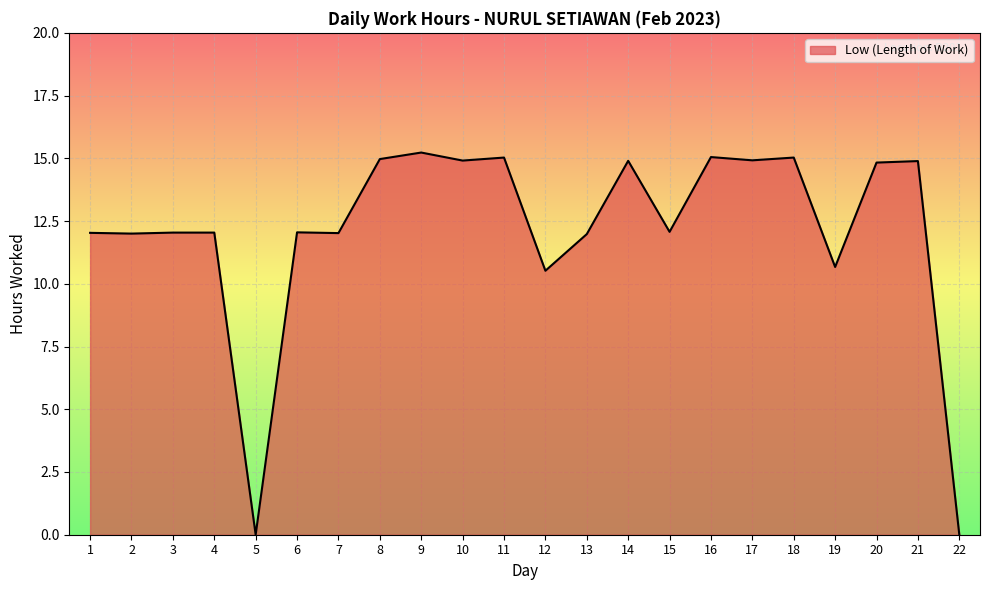

What is the difference between the maximum and minimum values?

15.2